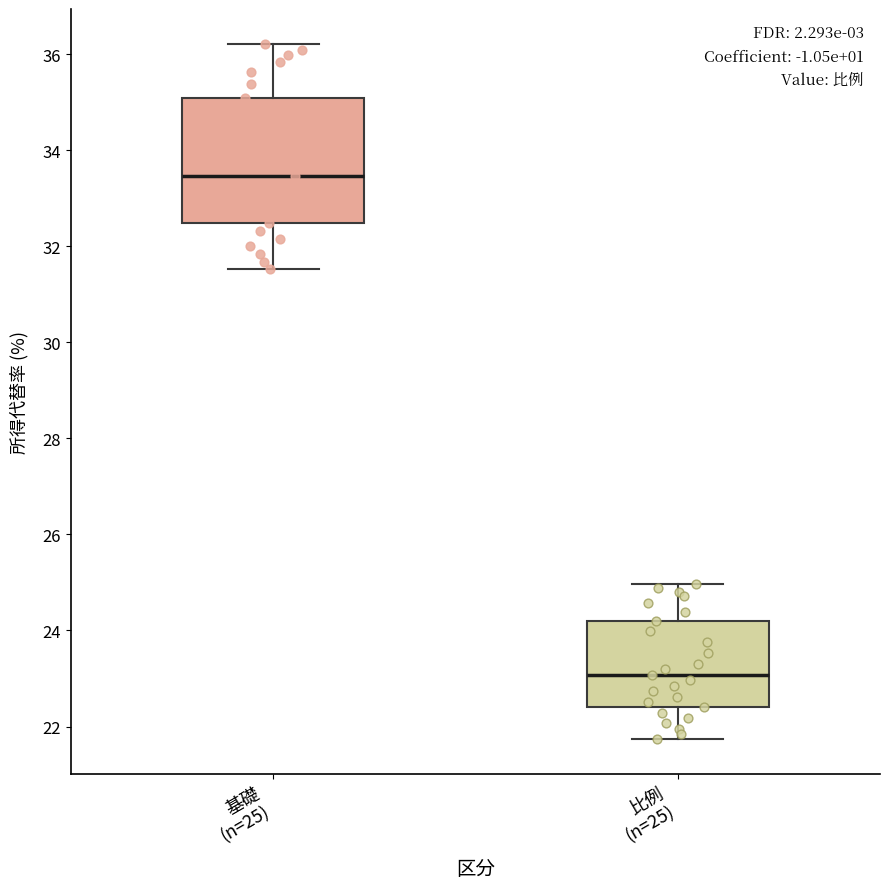

Which box's median line is the highest?

基礎 (n=25)